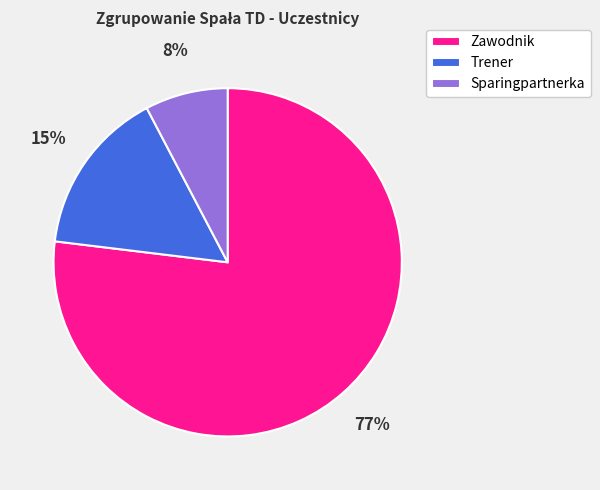

To the nearest percent, what is the combined percentage of Trener and Sparingpartnerka?

23%